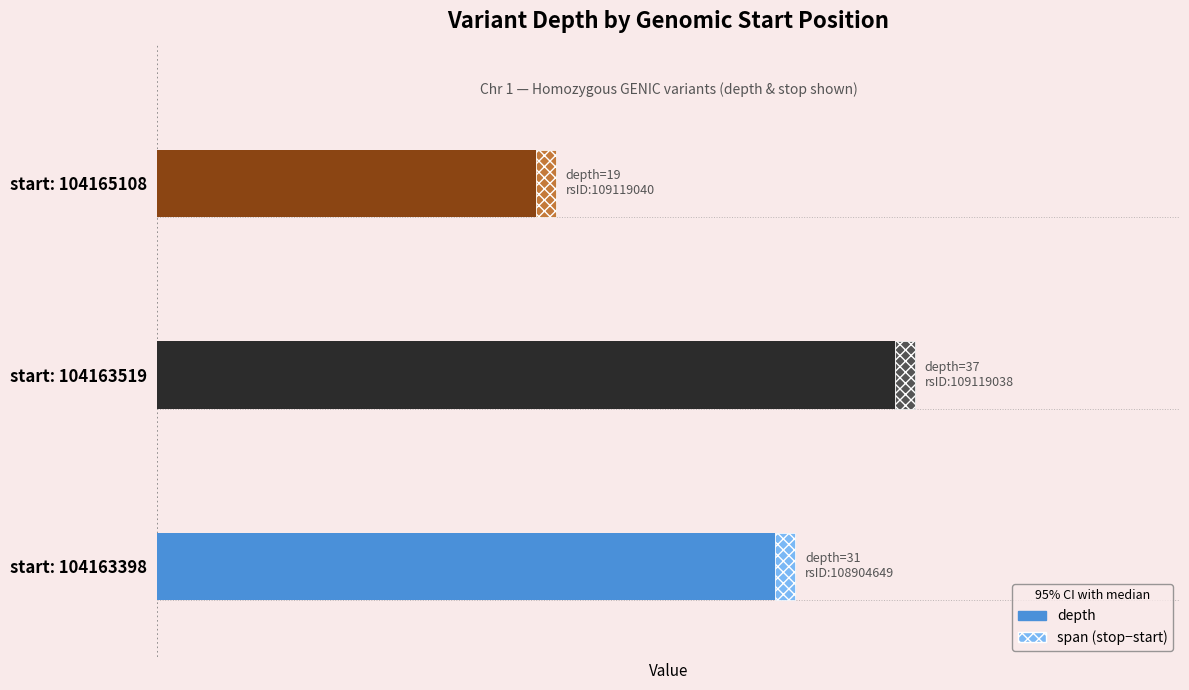

What is the value of the depth bar at the 3rd from the left?

19.0